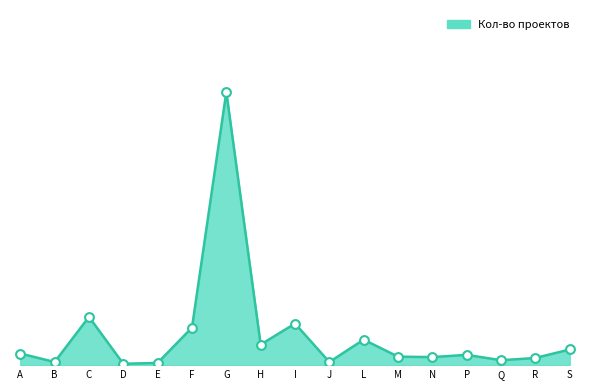

Is this an area chart (filled region under the line)?

Yes